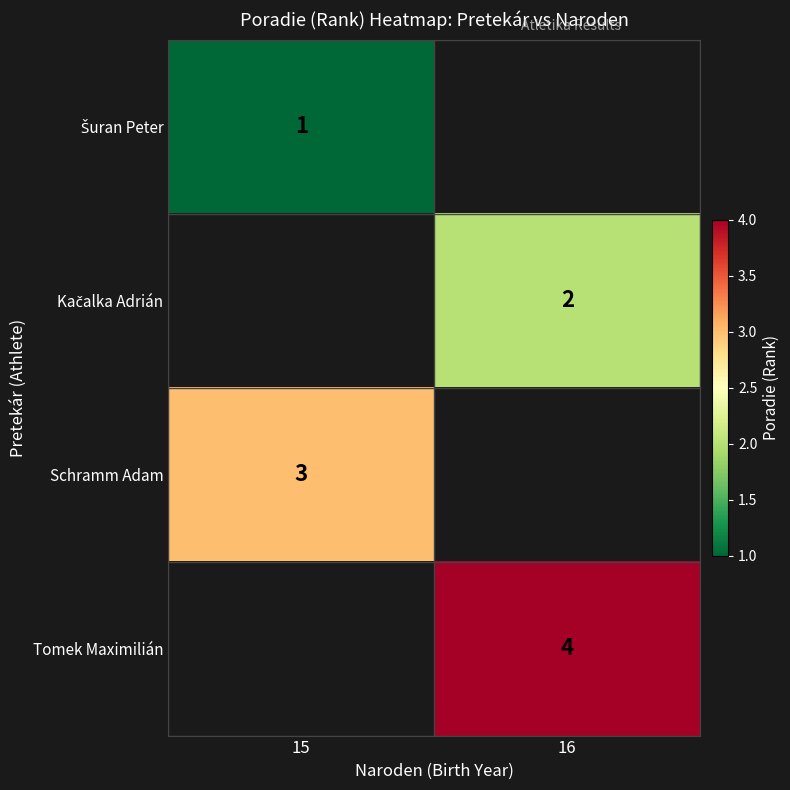

Is it true that Schramm Adam equals 3 at 15?

True